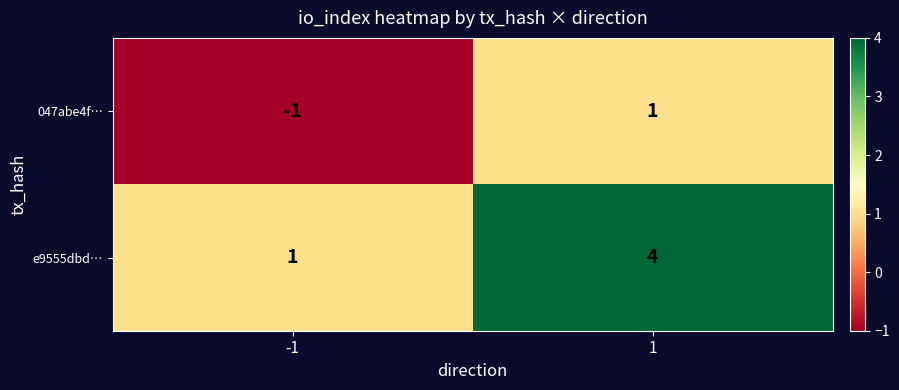

What is the maximum value shown in the chart?

4